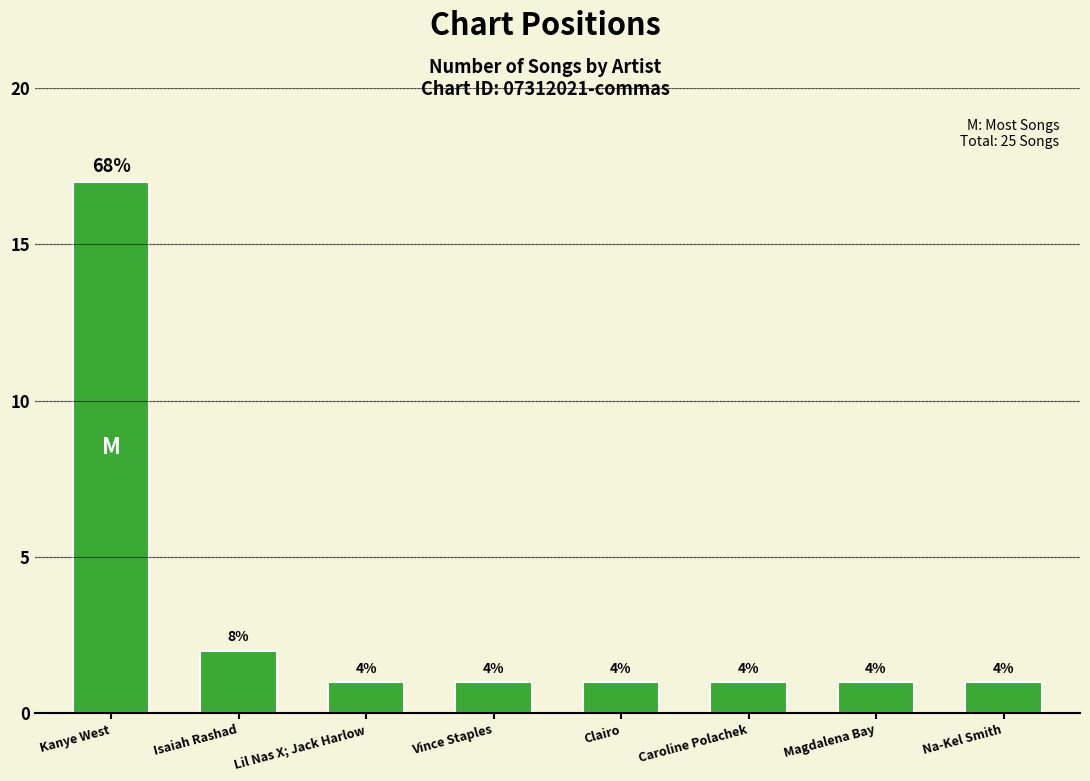

What position from the left is Clairo?

5